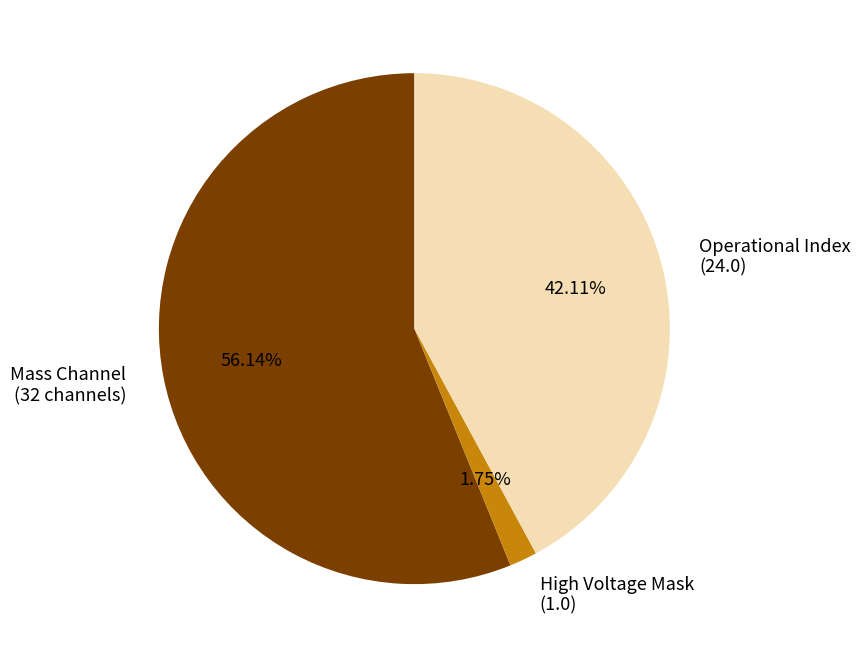

Do Operational Index (24.0) and Mass Channel (32 channels) together represent more than half of the pie?

Yes